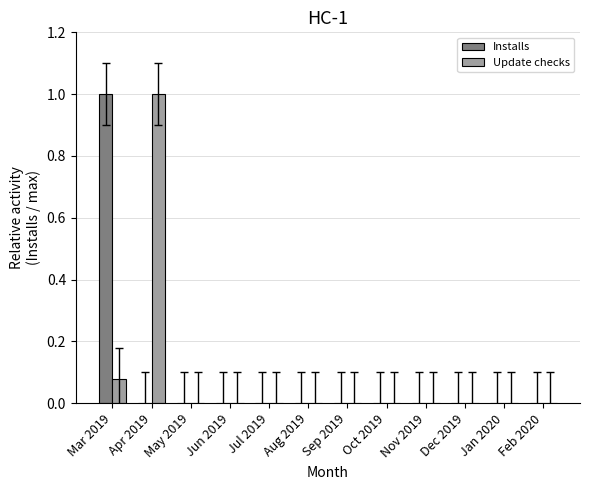

Which category has the highest value in the Update checks series?

Apr 2019